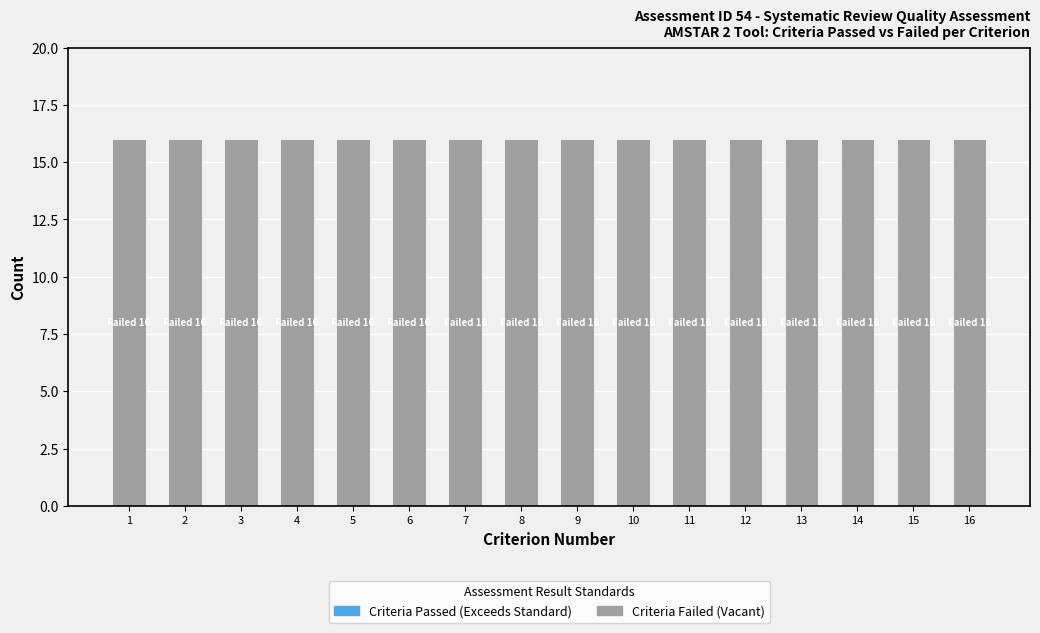

What is the approximate value of Criteria Failed (Vacant) at 1?

16